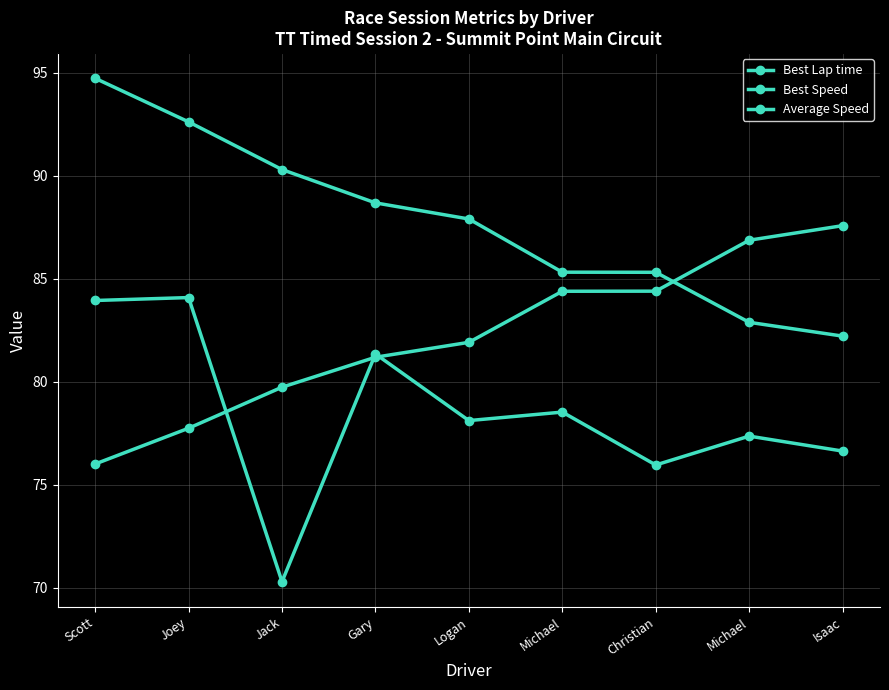

The Best Lap time series shows 132.9 at Isaac. True or false?

False